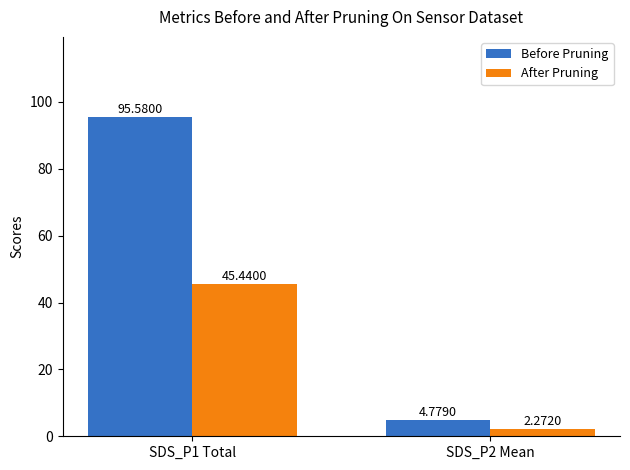

The Before Pruning series shows 95.6 at SDS_P1 Total. True or false?

True